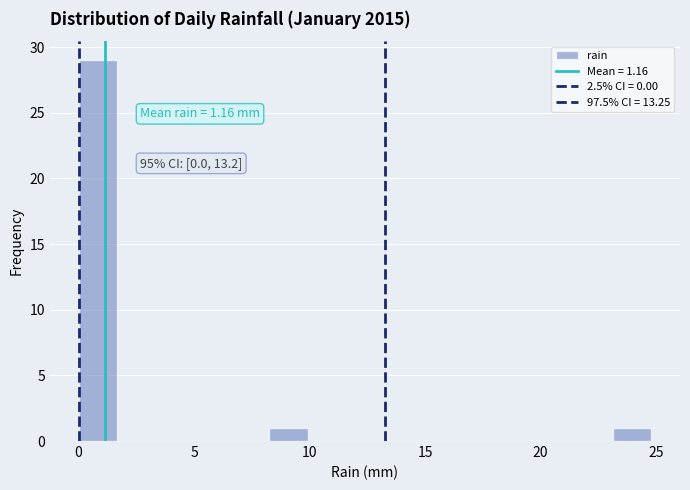

Read against the x-axis, roughly where is the centre of the tallest bar?

1.0